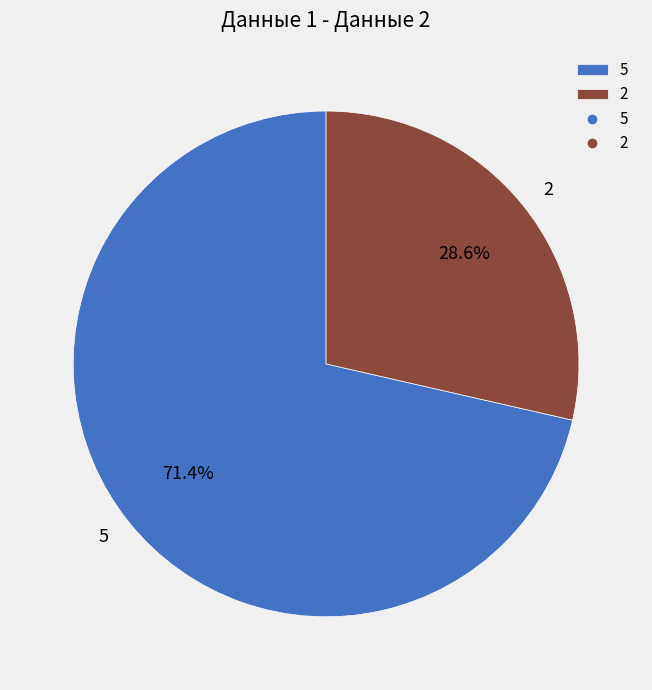

To the nearest percent, what is the combined percentage of 2 and 5?

100%